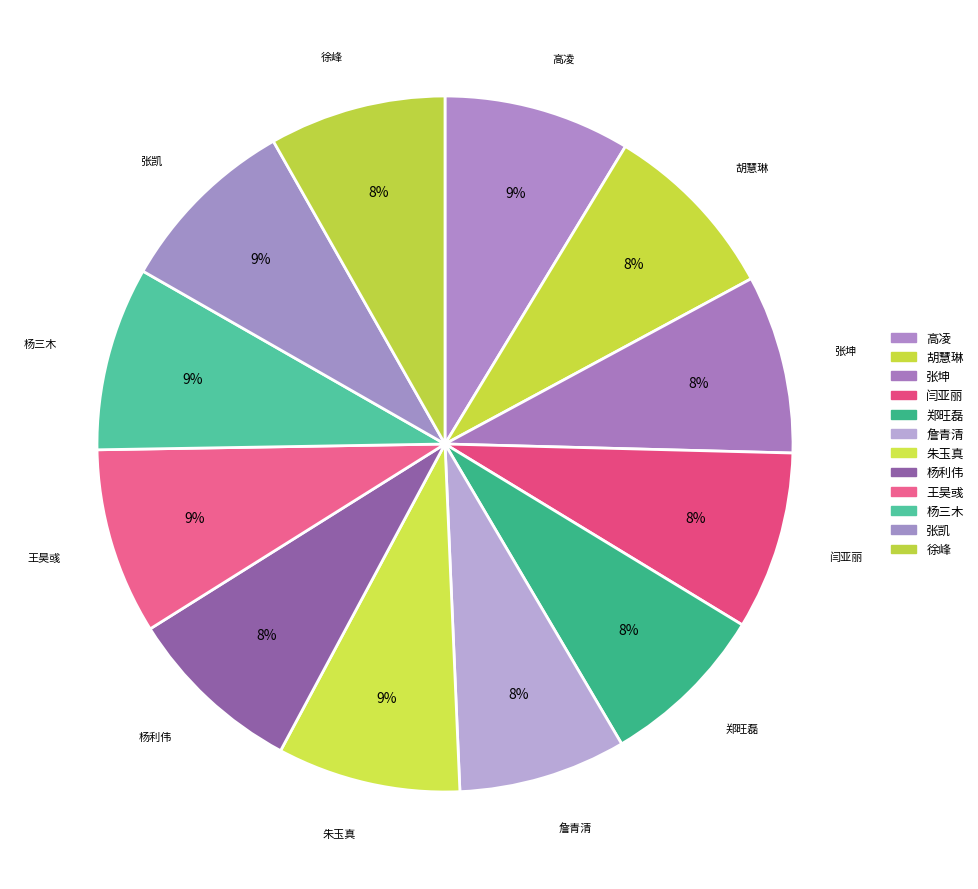

How many slices are in this pie chart?

12